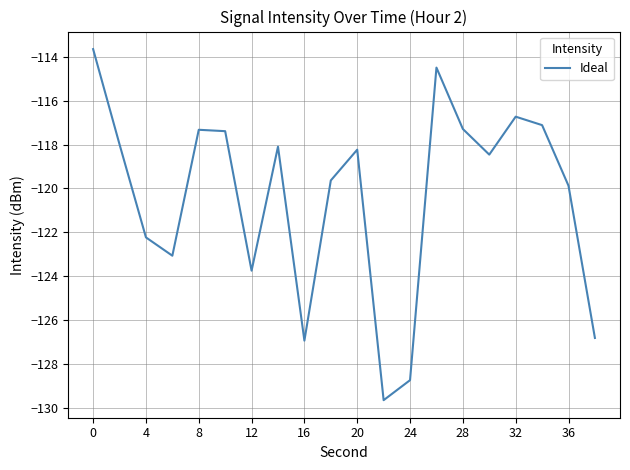

What is the minimum value shown in the chart?

-129.7